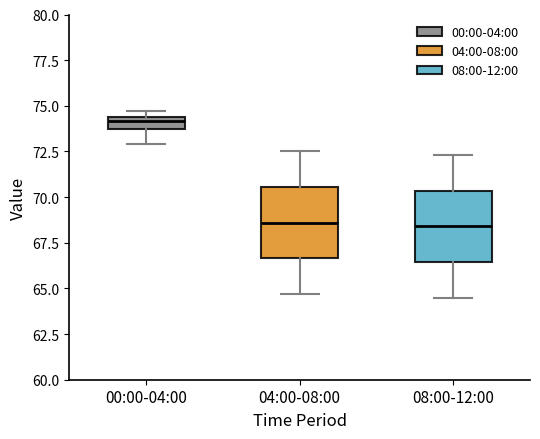

Where is the lower edge of the box for 08:00-12:00 on the y-axis? The values are not printed on the chart, so give them approximately, as read against the axis.

66.5